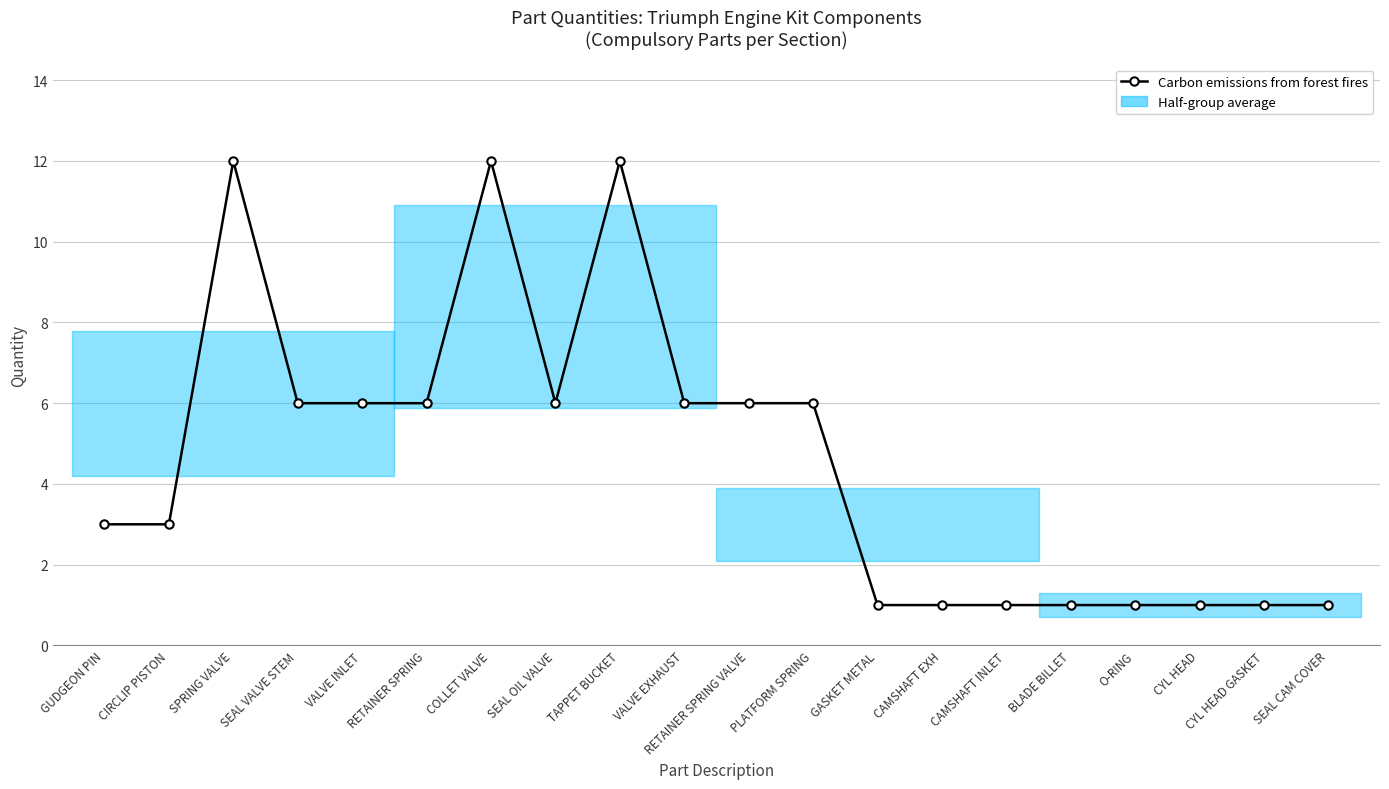

What is the sum of the values at RETAINER SPRING and GASKET METAL?

7